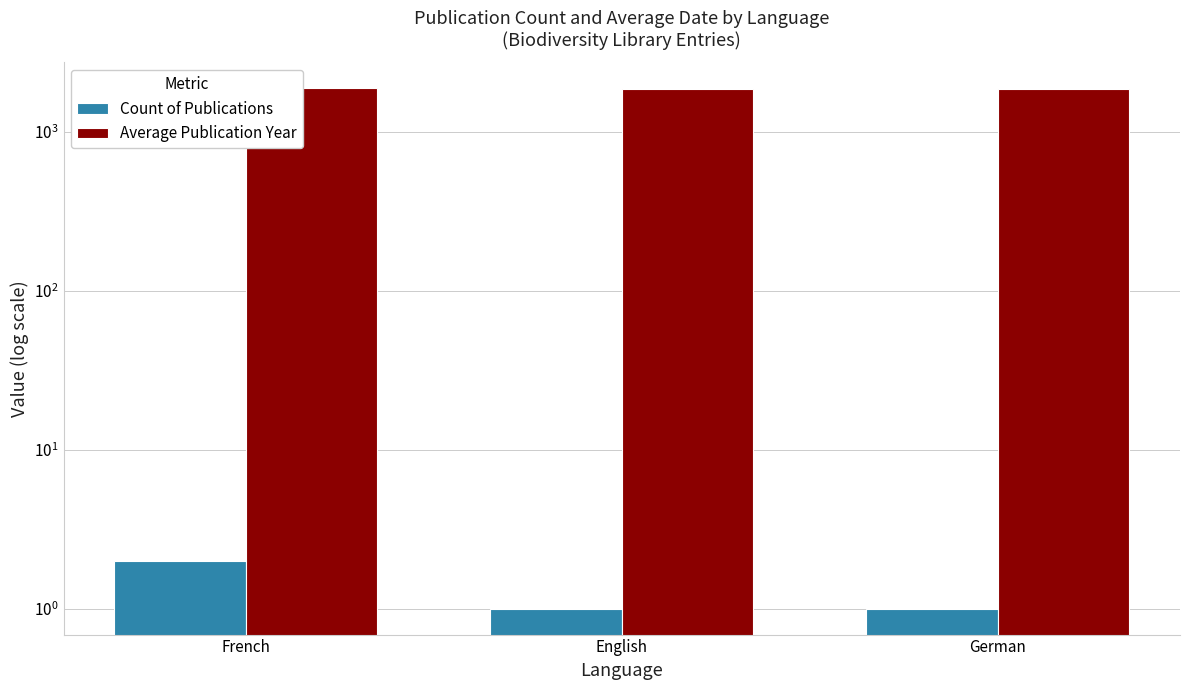

How many values in the Count of Publications series exceed 1?

1